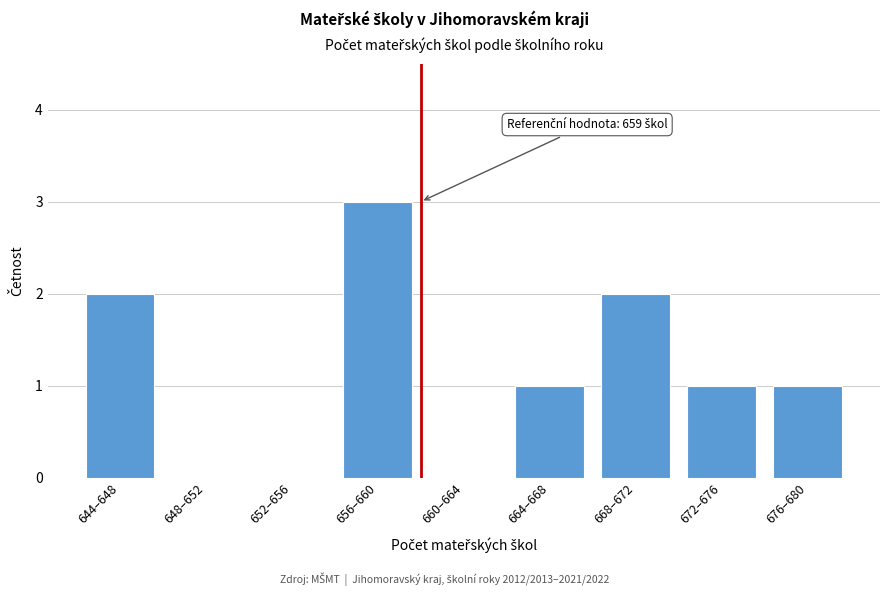

Reading left to right, what are all the values shown in this chart?

644–648=2	648–652=0	652–656=0	656–660=3	660–664=0	664–668=1	668–672=2	672–676=1	676–680=1